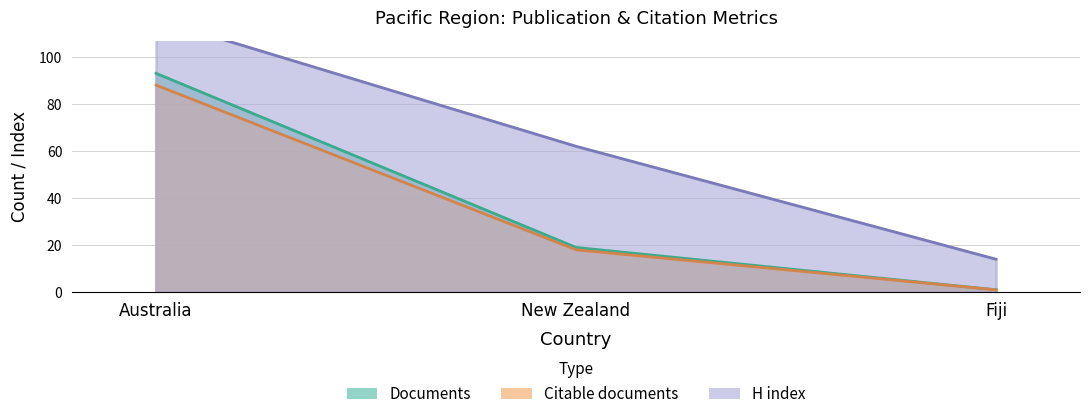

Reading right to left, what are all the values shown in this chart?

Documents: 1	19	93
Citable documents: 1	18	88
H index: 14	62	116